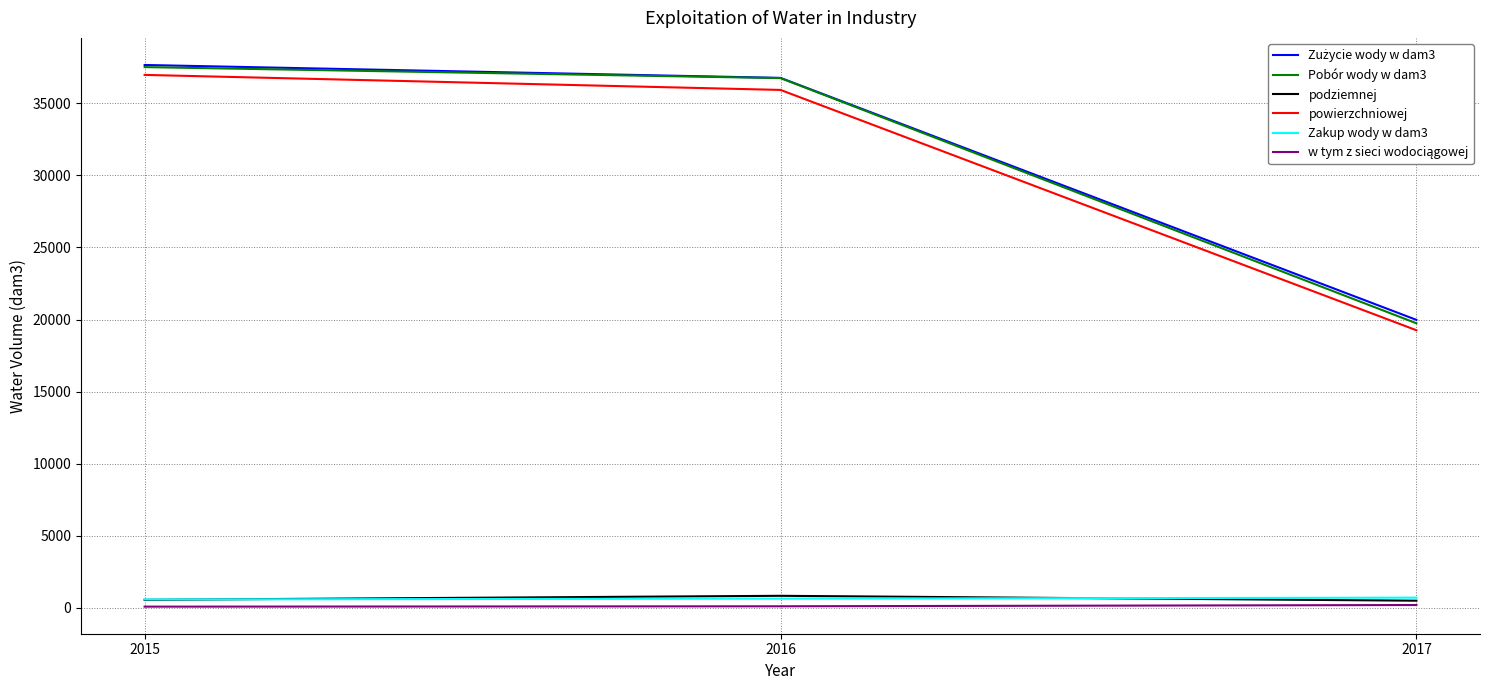

What is the difference between the highest and lowest values at 2015?

37601